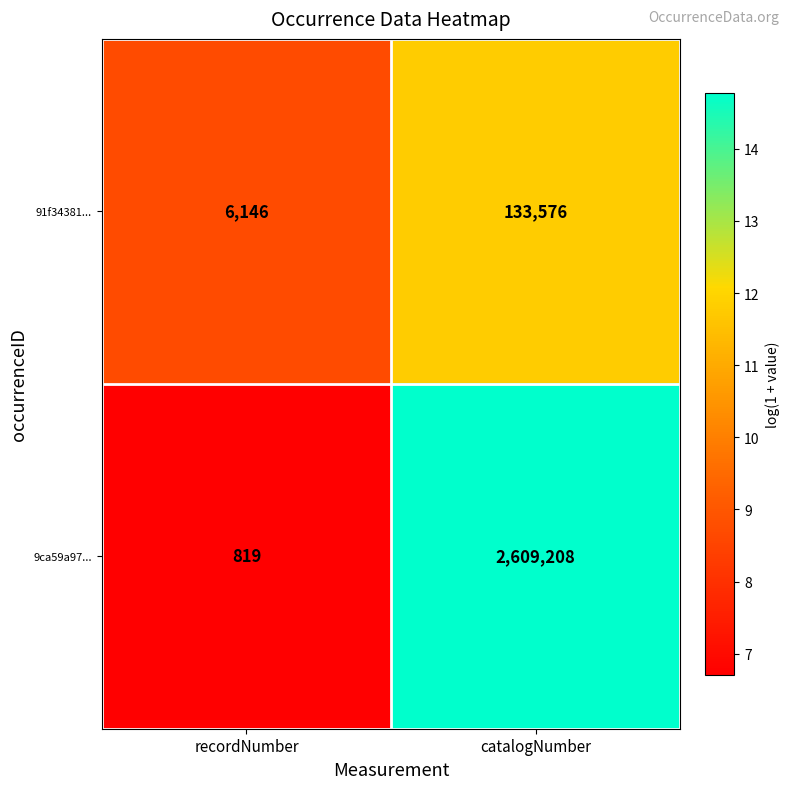

Reading left to right, transcribe all the data shown in this chart.

91f34381...: recordNumber=6146	catalogNumber=133576
9ca59a97...: recordNumber=819	catalogNumber=2609208